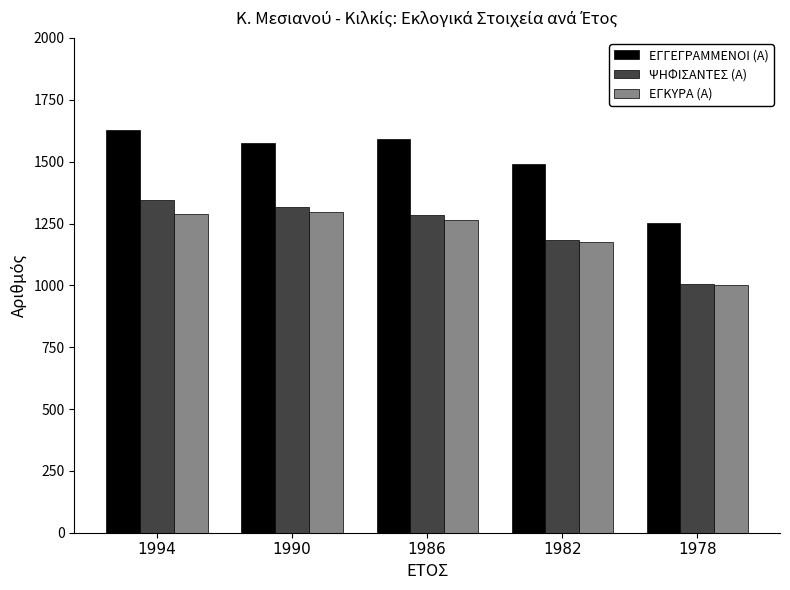

The value of ΕΓΓΕΓΡΑΜΜΕΝΟΙ (Α) at 1990 is 1577. True or false?

True